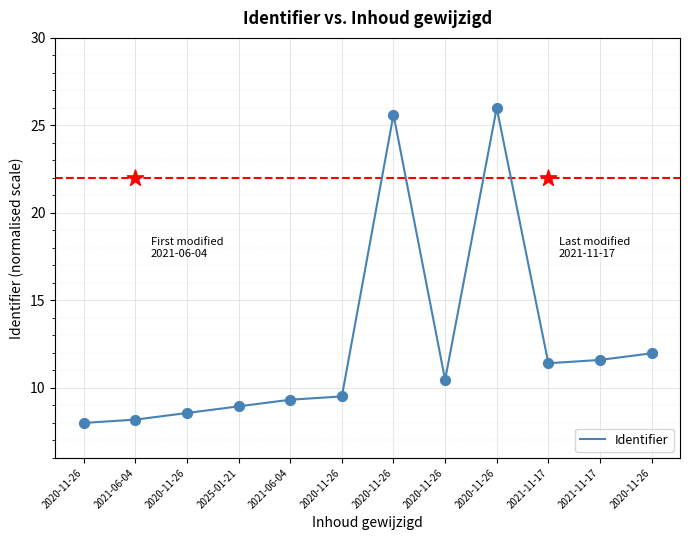

Between 2021-06-04 and 2020-11-26, which is larger?

2020-11-26